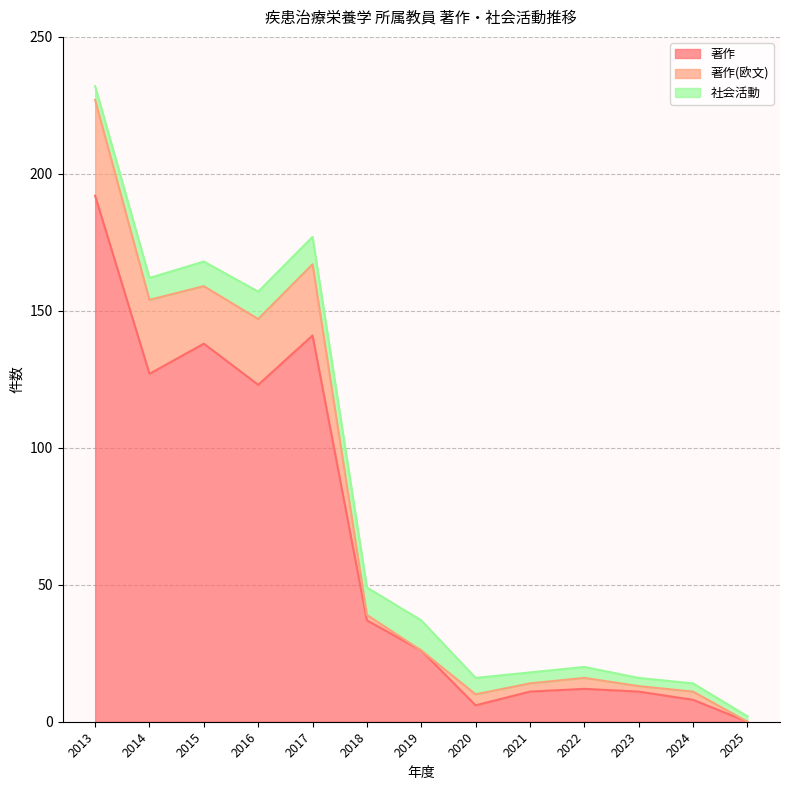

How many interior local valleys does the 著作 series have?

3